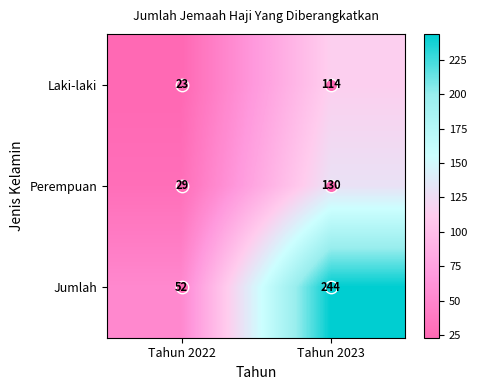

What is the approximate value of Perempuan at Tahun 2023, to the nearest 5?

130